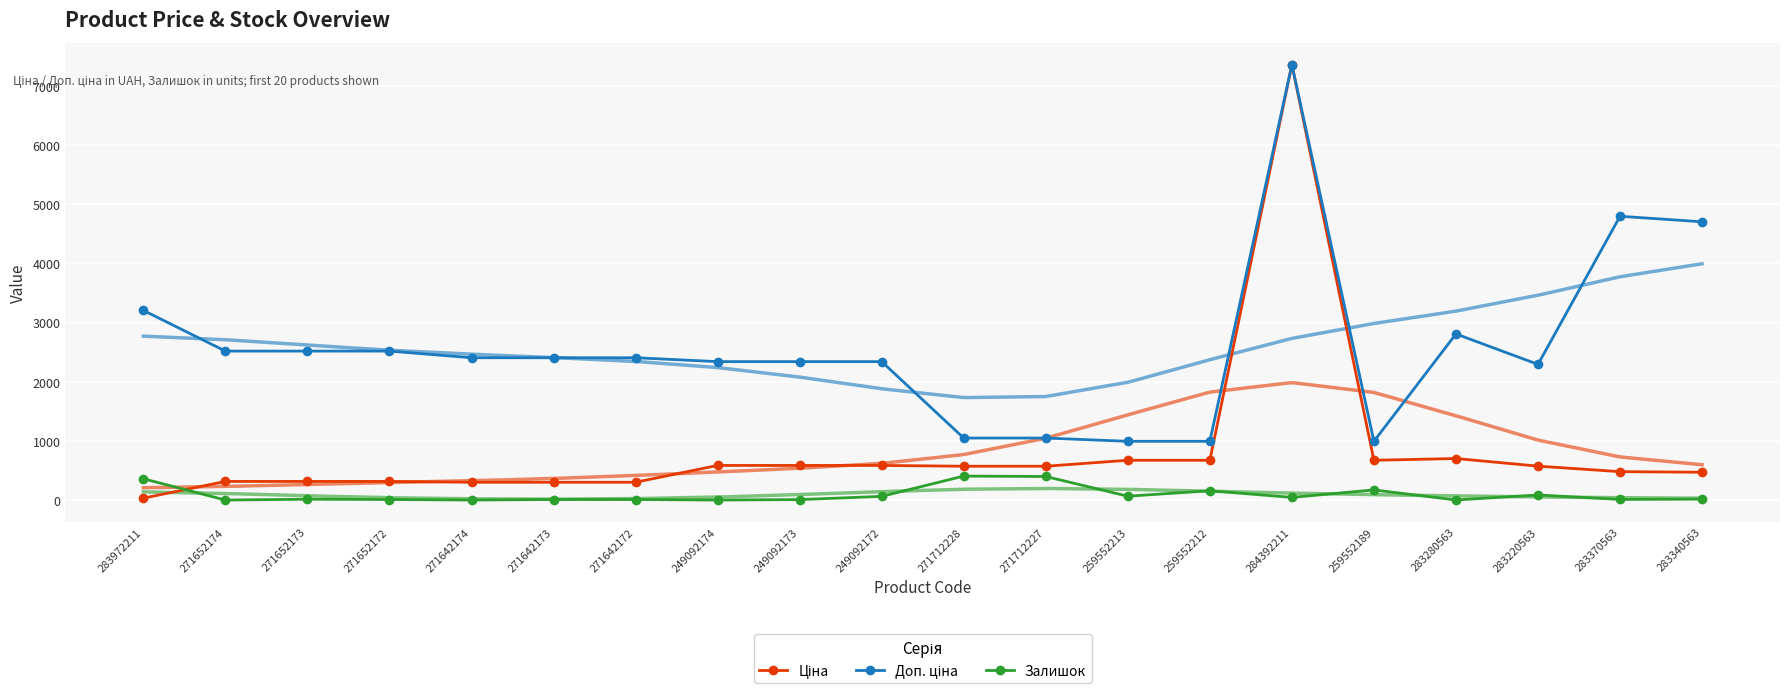

Between 283340563 and 259552212, which is larger?

259552212